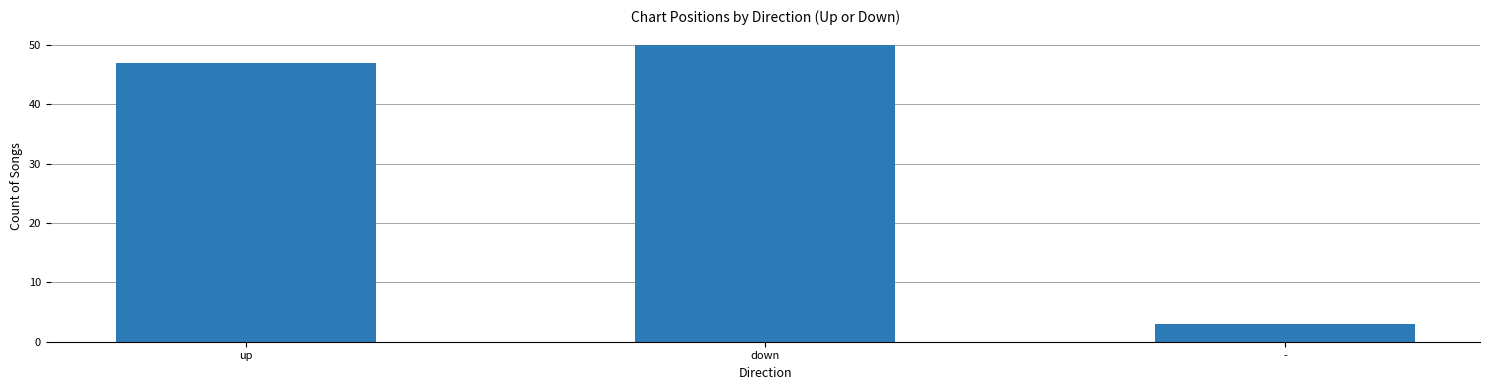

Are the bars grouped side by side (vs. stacked)?

No